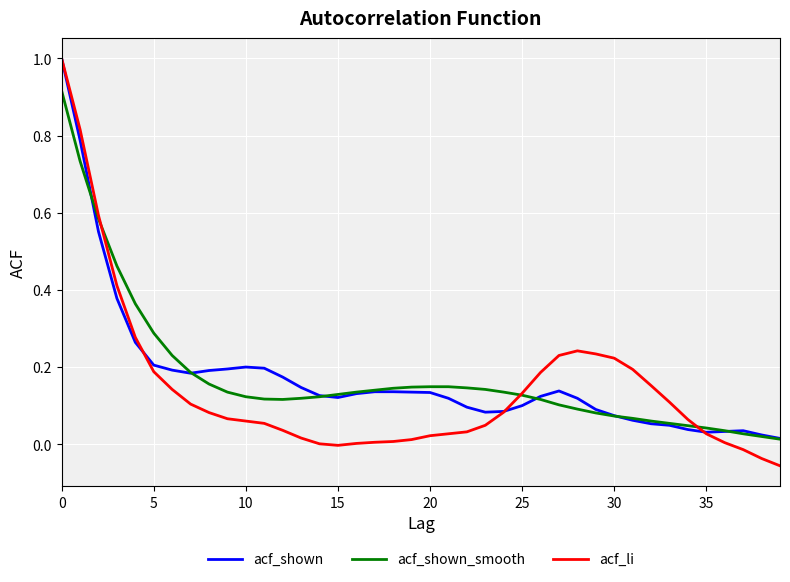

Which series has the largest range (max minus min)?

acf_li